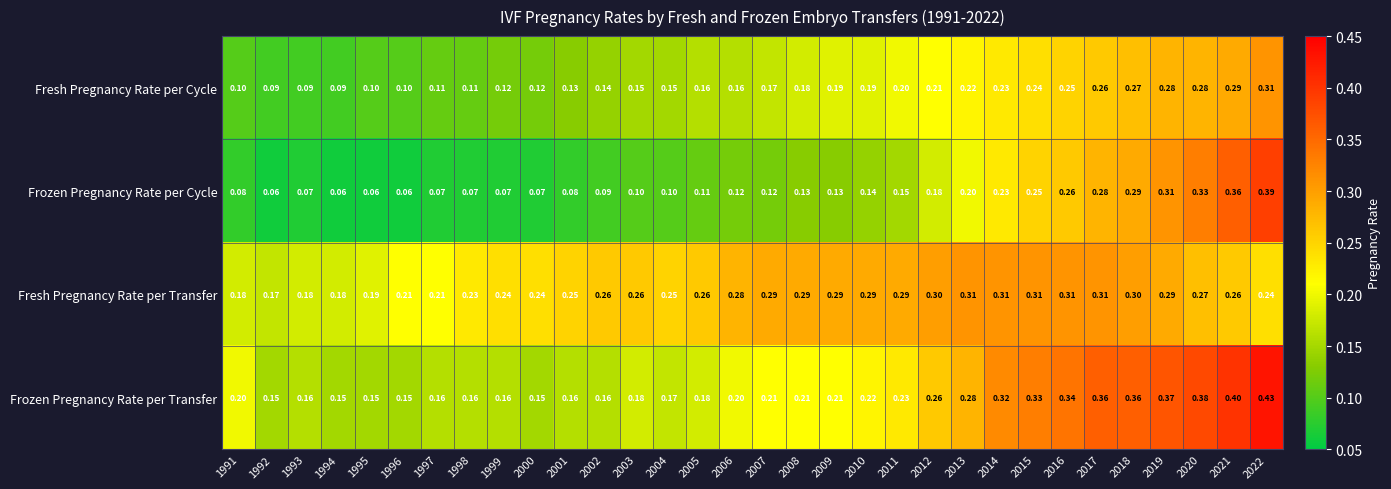

Which series has the widest spread of values?

Frozen Pregnancy Rate per Cycle